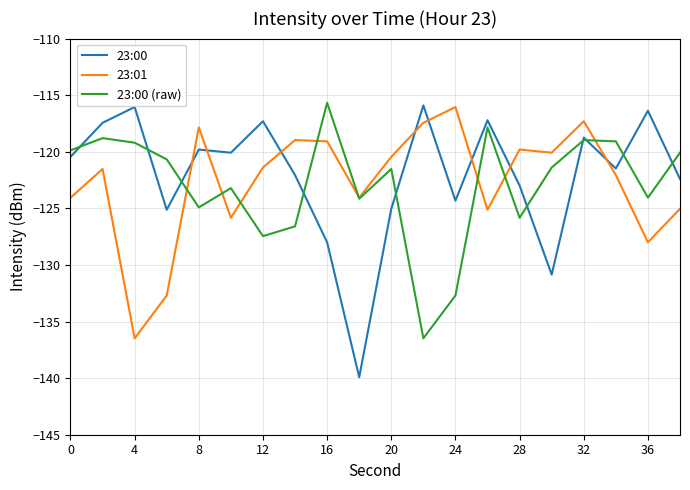

What is the smallest value displayed?

-139.9